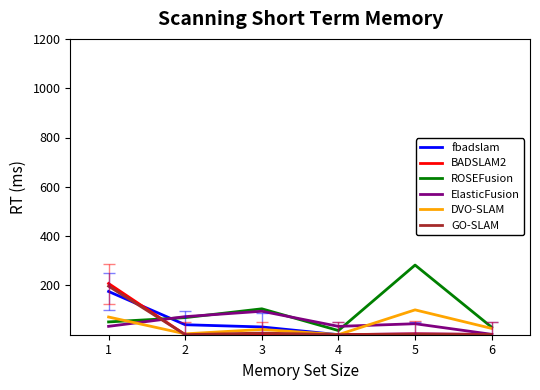

The GO-SLAM series shows 1.2 at 6. True or false?

True